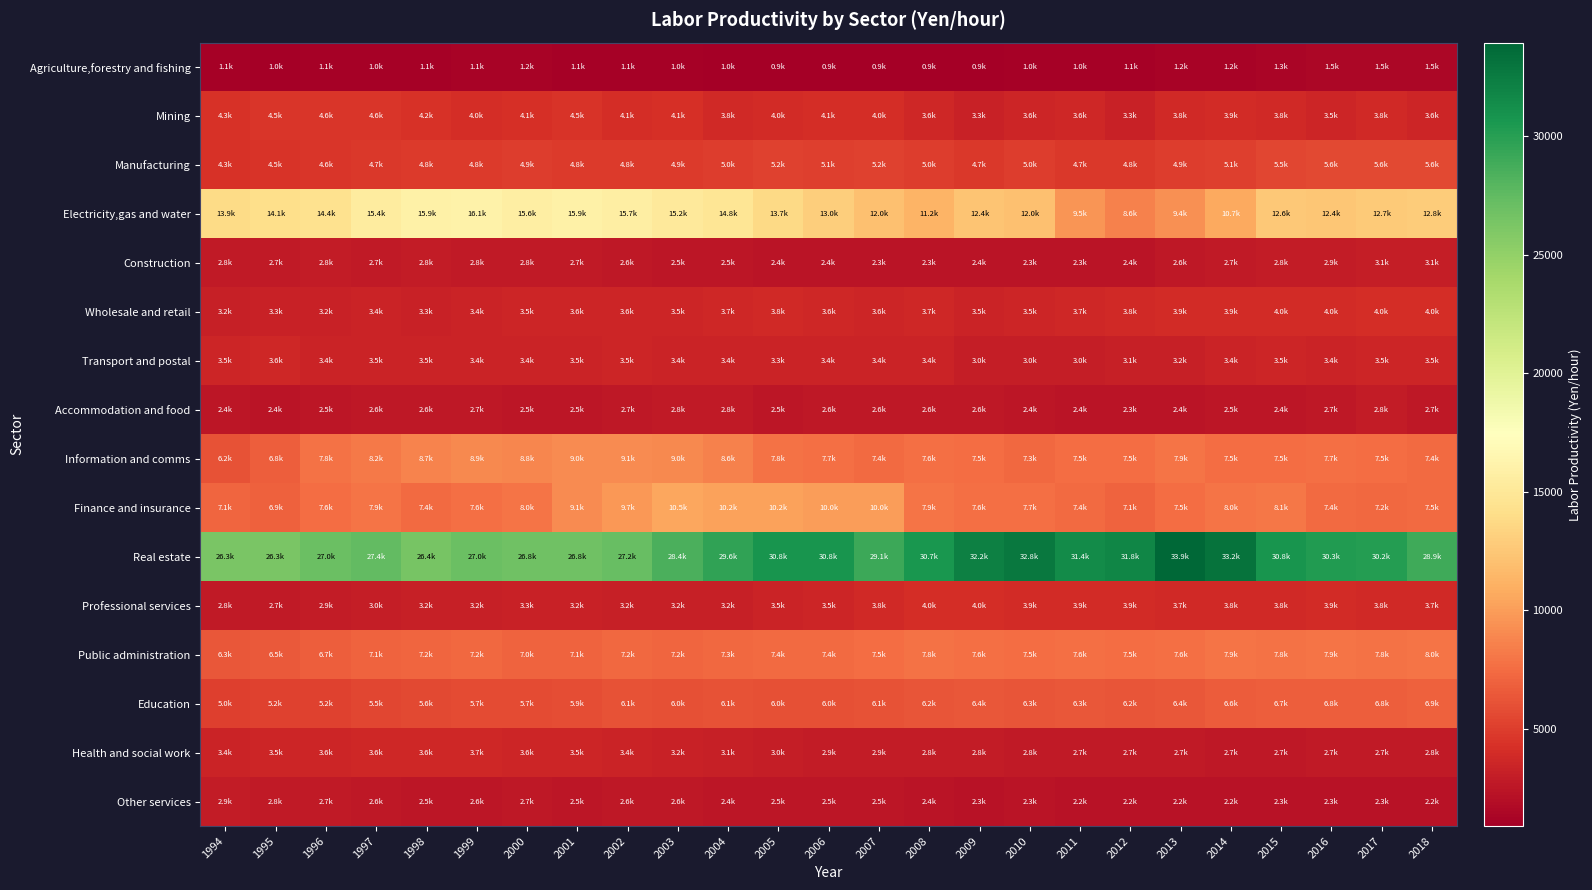

At which category does the chart reach its peak across all series?

2013